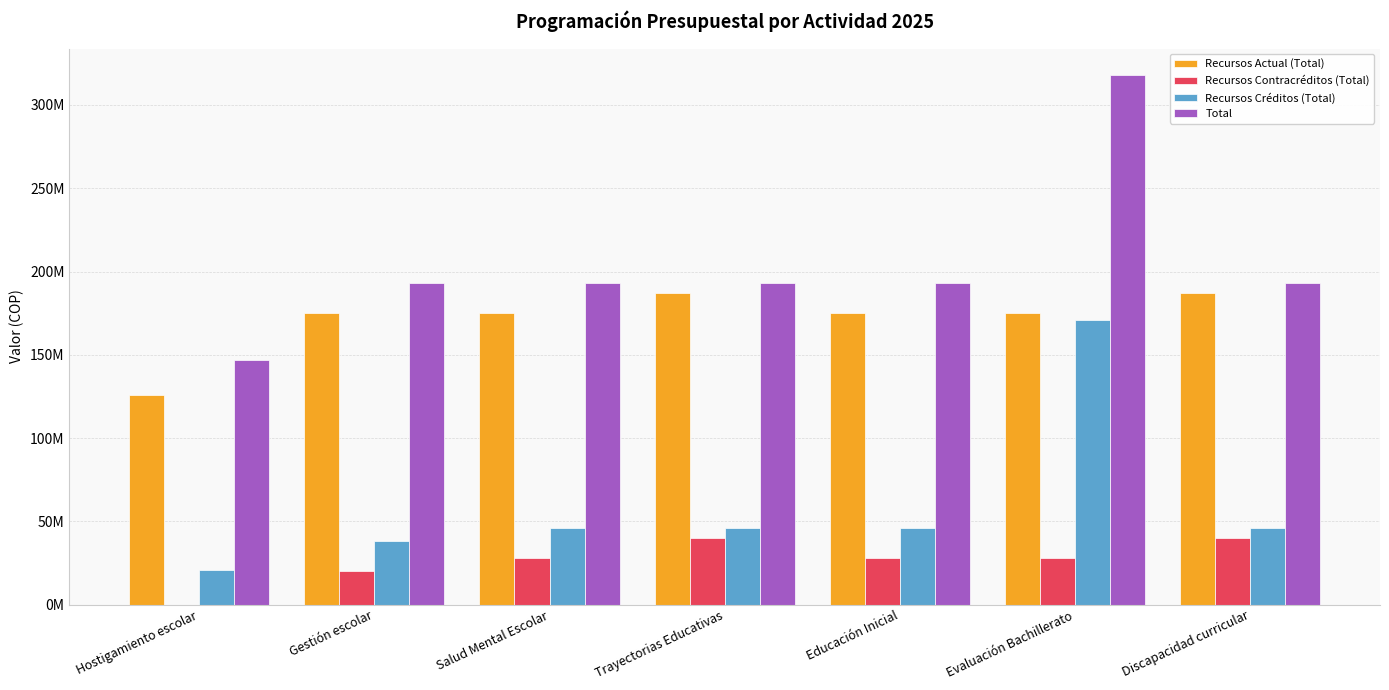

What is the total value across all series at Salud Mental Escolar?

442000000